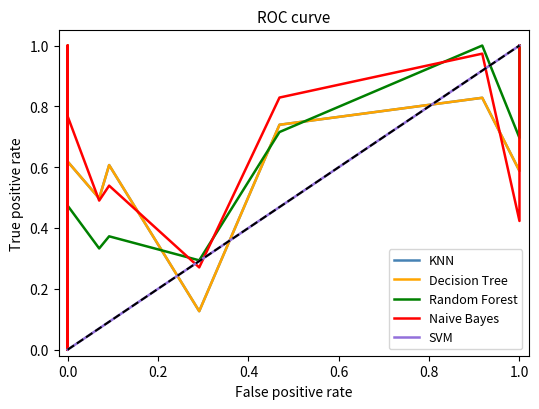

Is it true that SVM equals -0.6 at 0.0?

False